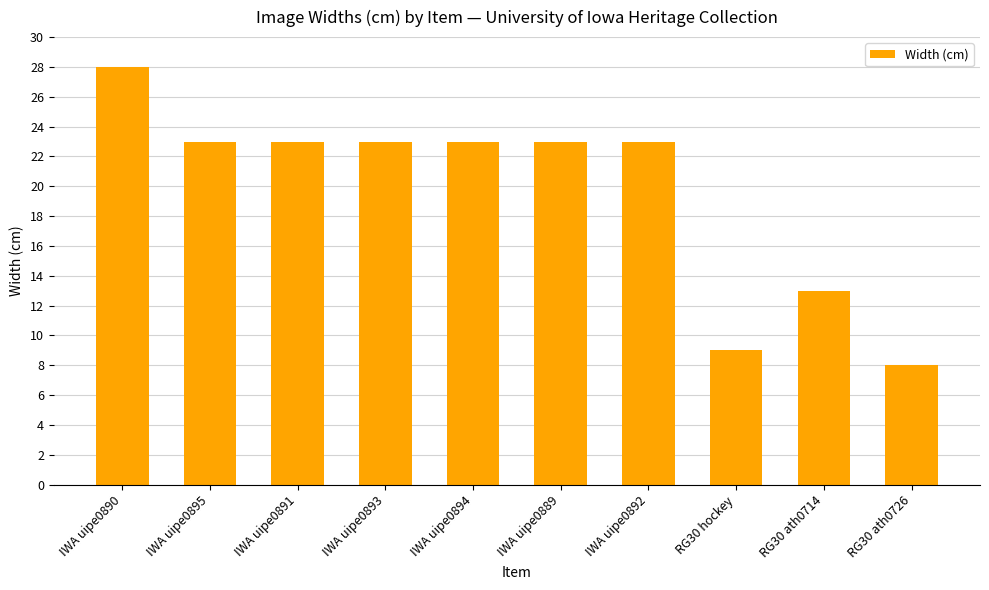

How many values are below 23?

3